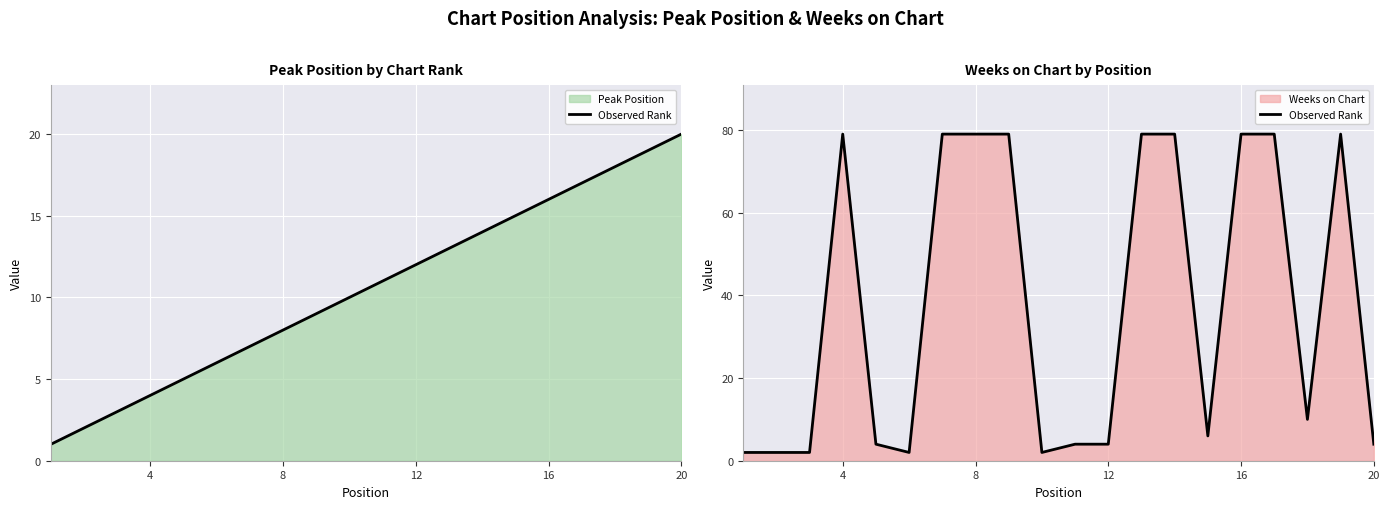

What is the minimum value shown in the chart?

2